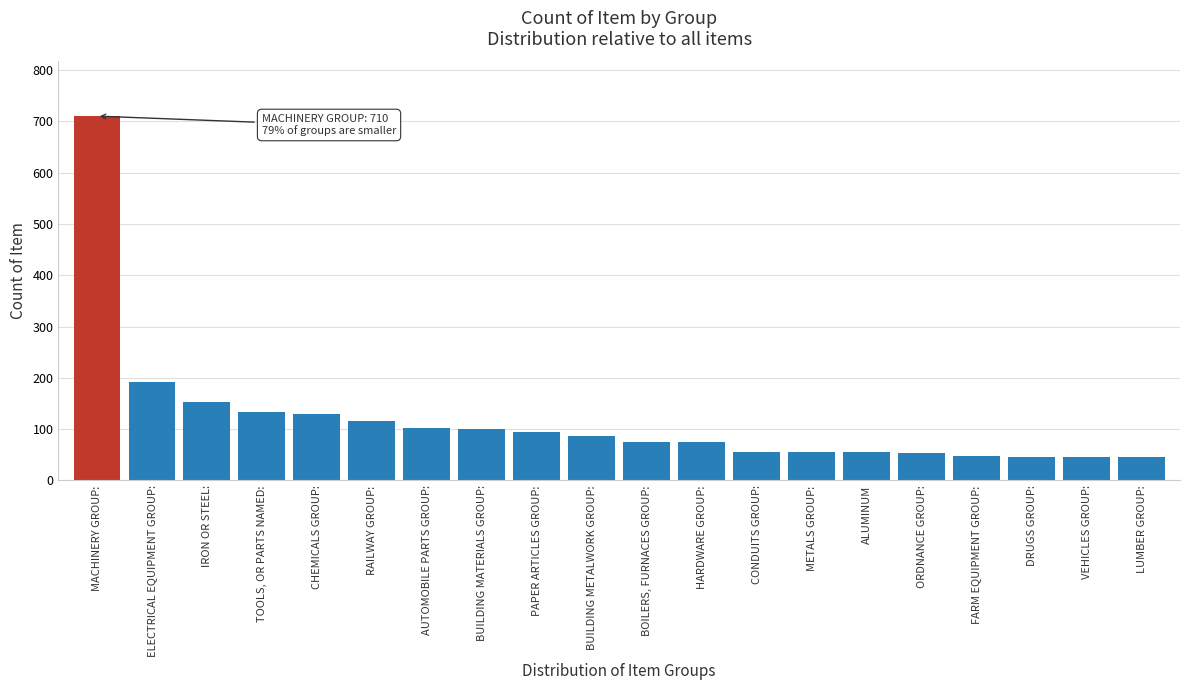

What is the difference between the second highest and minimum values?

146